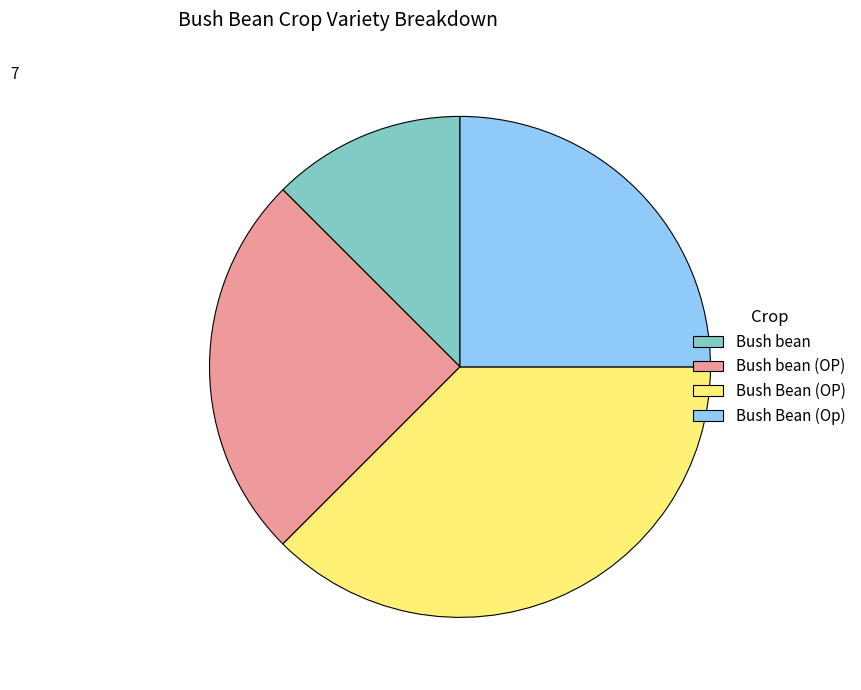

Which category has the biggest portion of the pie?

Bush Bean (OP)